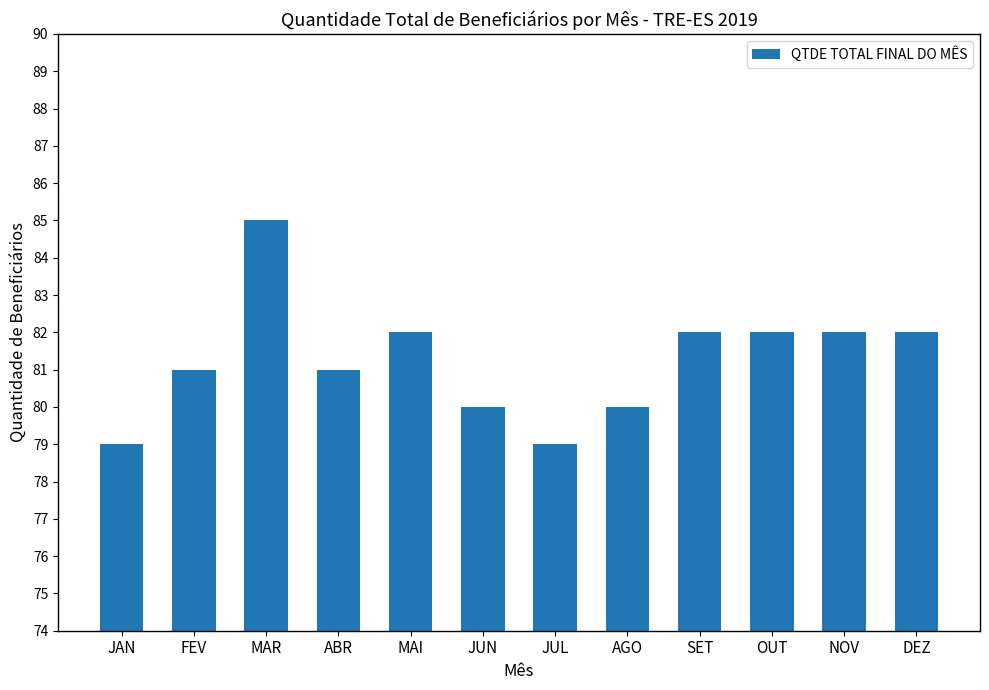

What is the difference between the maximum and minimum values?

6